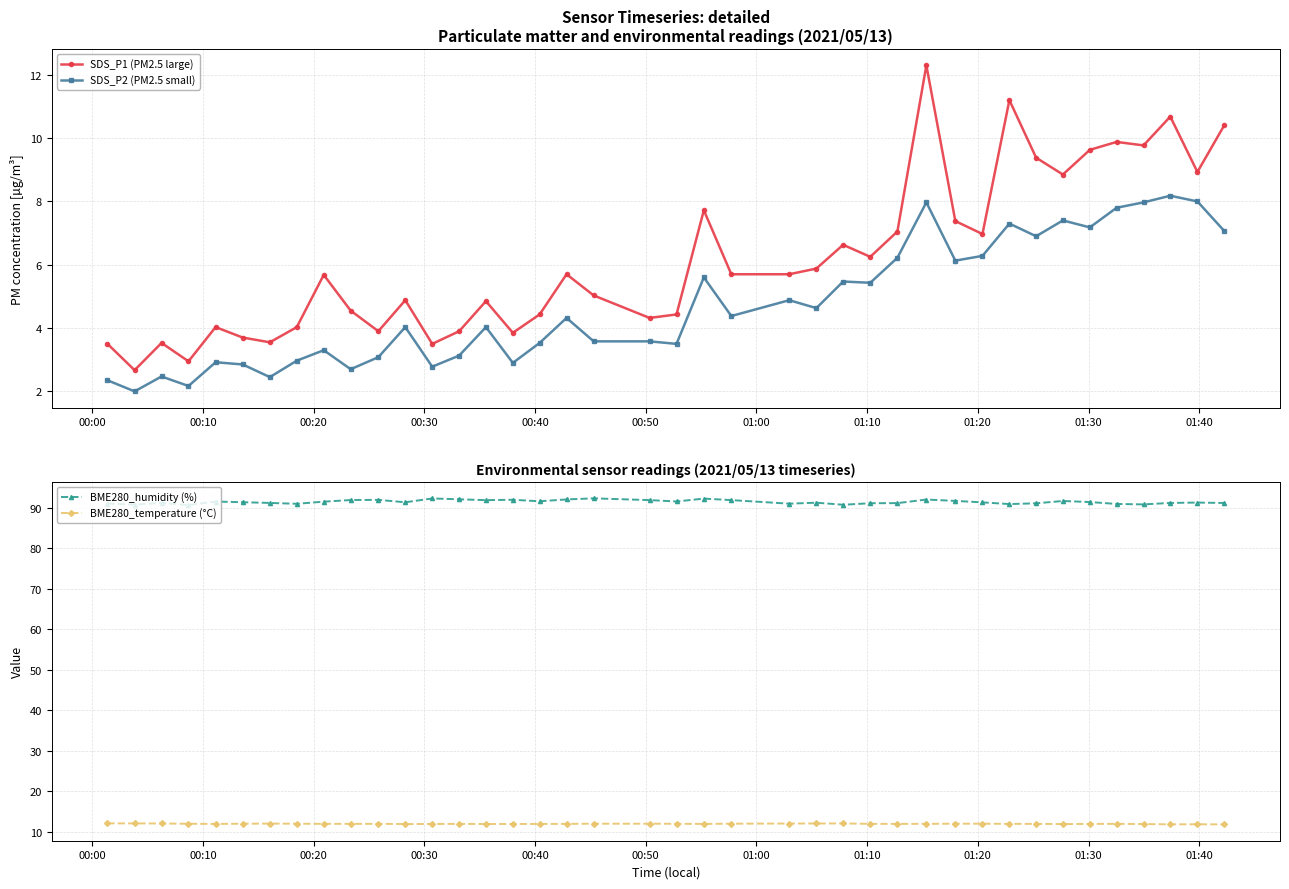

At how many categories does at least one series exceed 2?

40